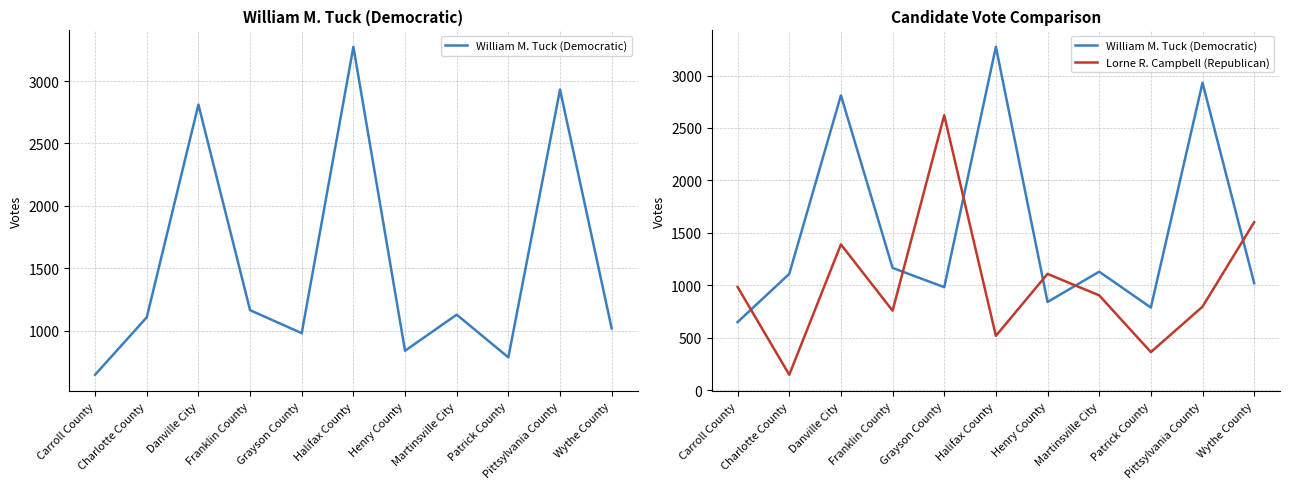

Between Henry County and Carroll County, which is larger?

Henry County